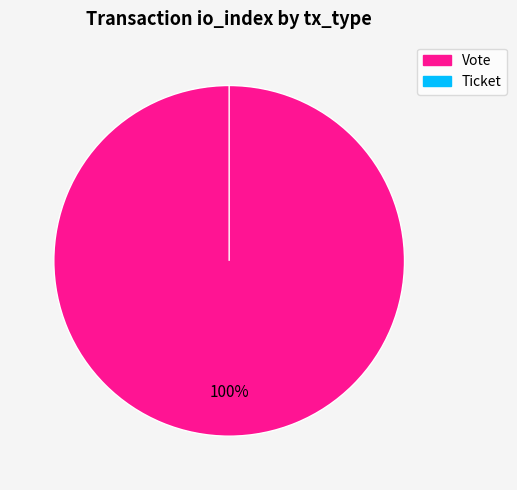

Which category has the smallest portion of the pie?

Ticket